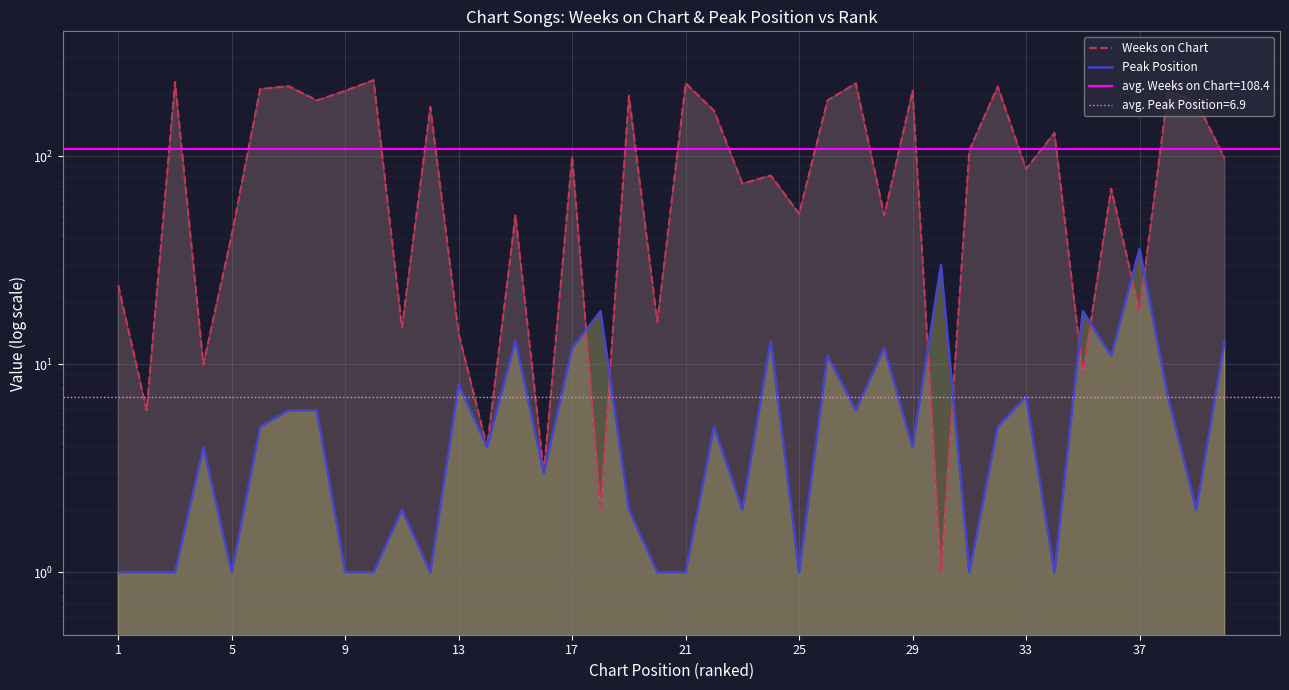

Does the chart display data point markers on the line(s)?

No